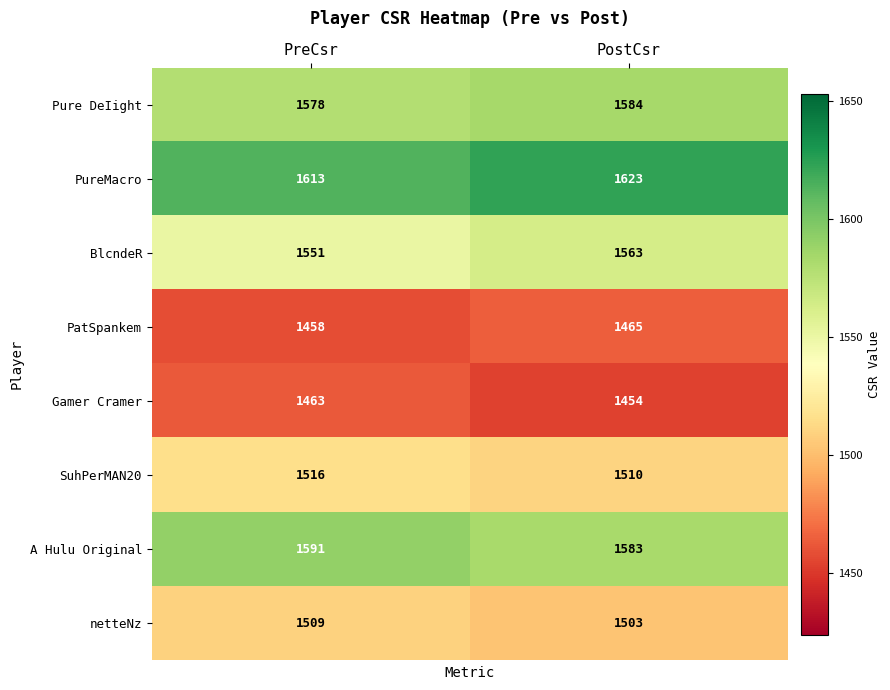

Is the value of PureMacro at PreCsr greater than the value of PatSpankem at PreCsr?

Yes